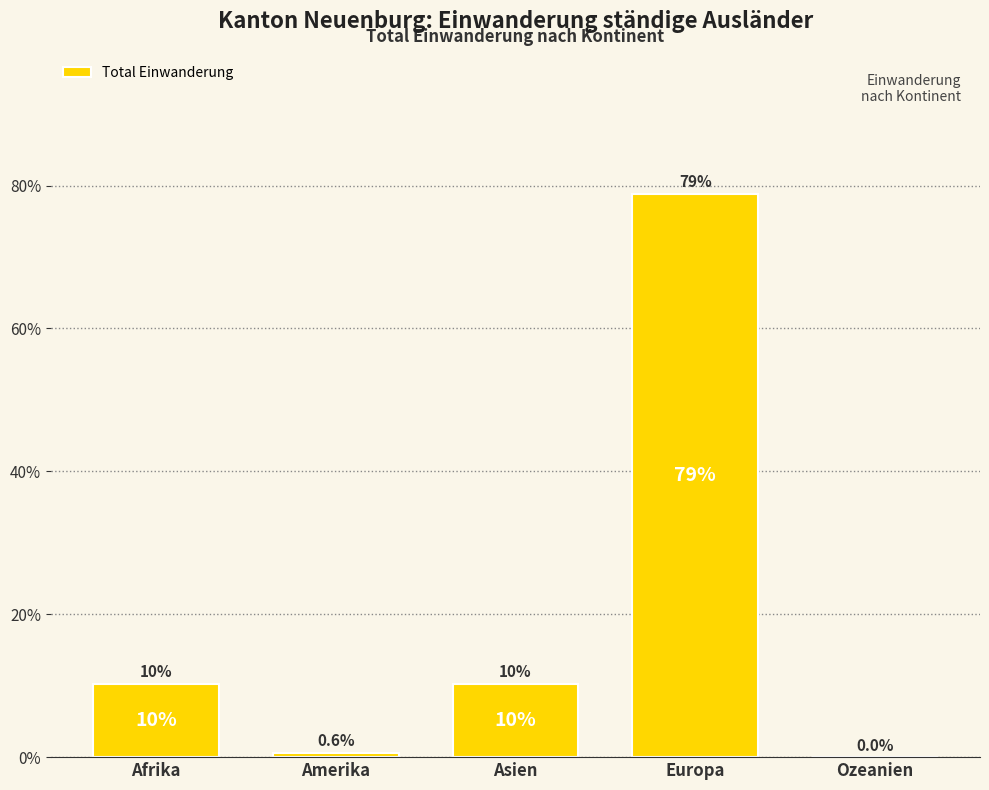

At which category does the chart reach its peak across all series?

Europa